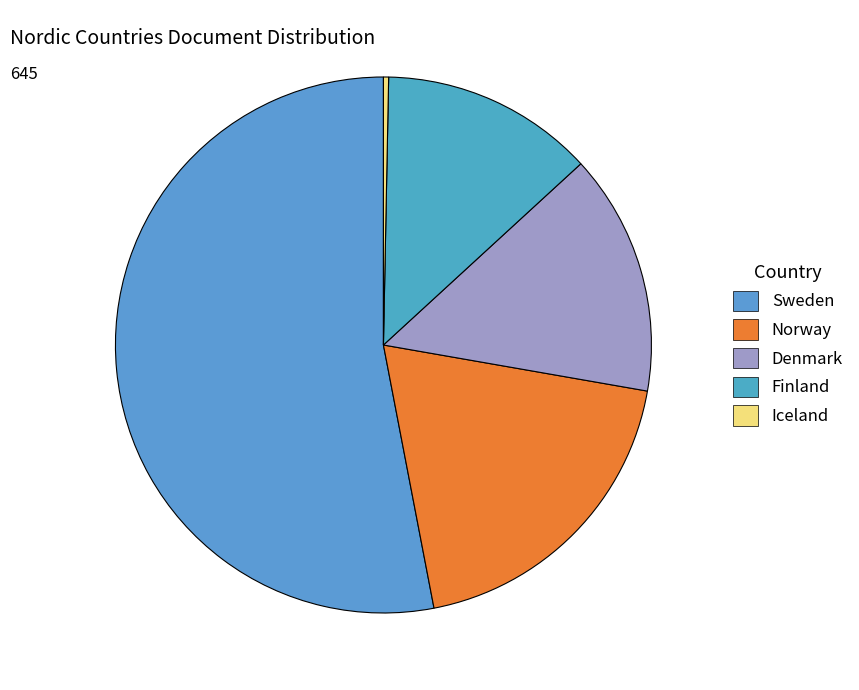

Does any single category account for the majority?

Yes